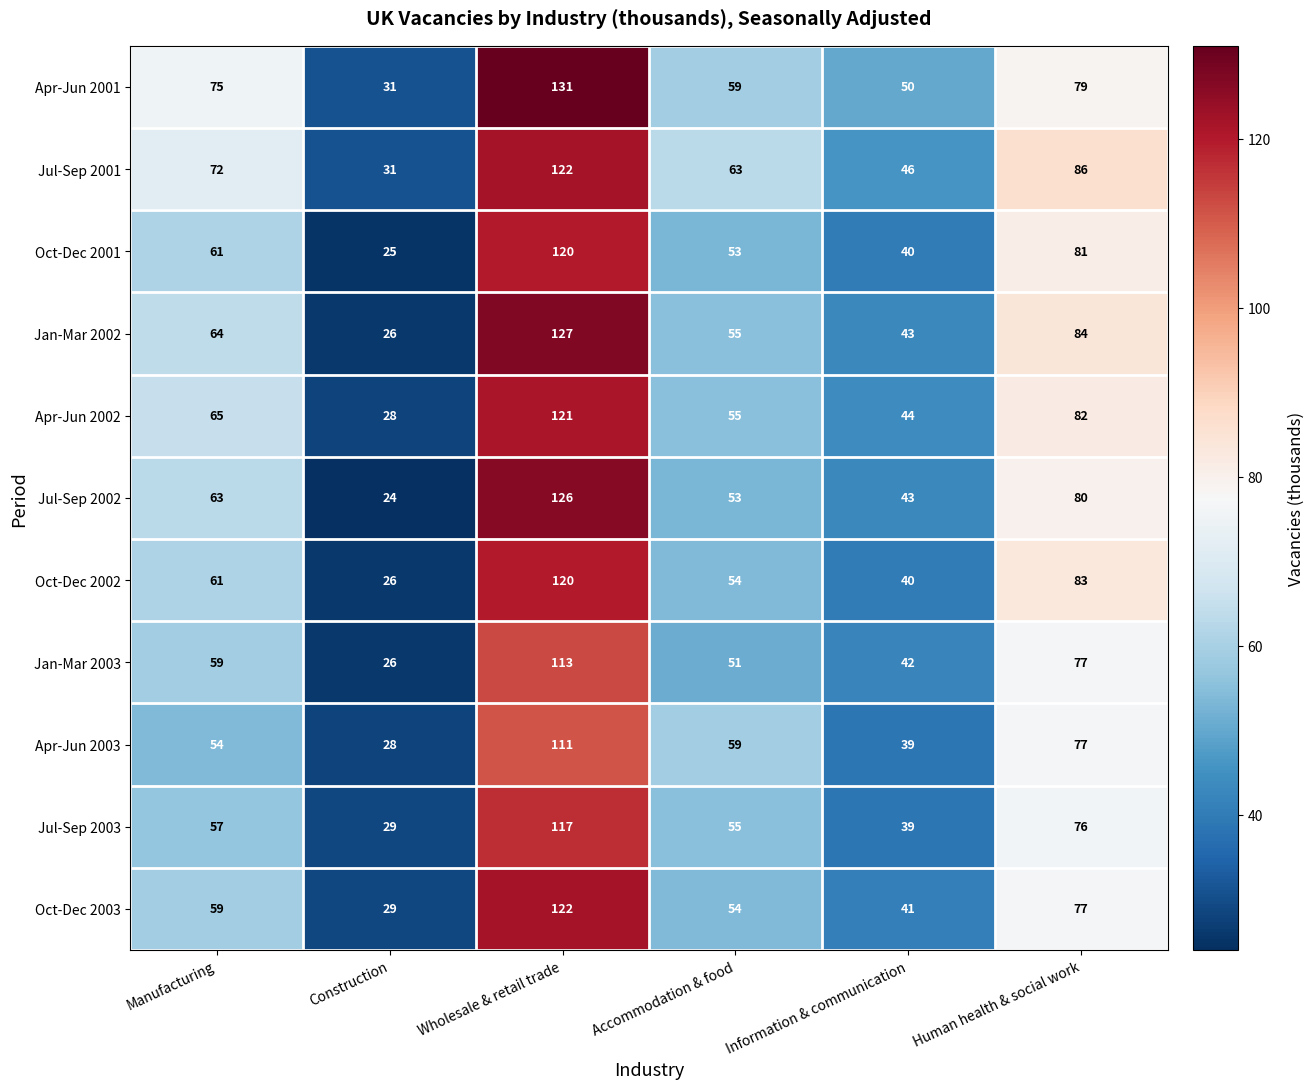

Is it true that Oct-Dec 2001 equals 81 at Human health & social work?

True